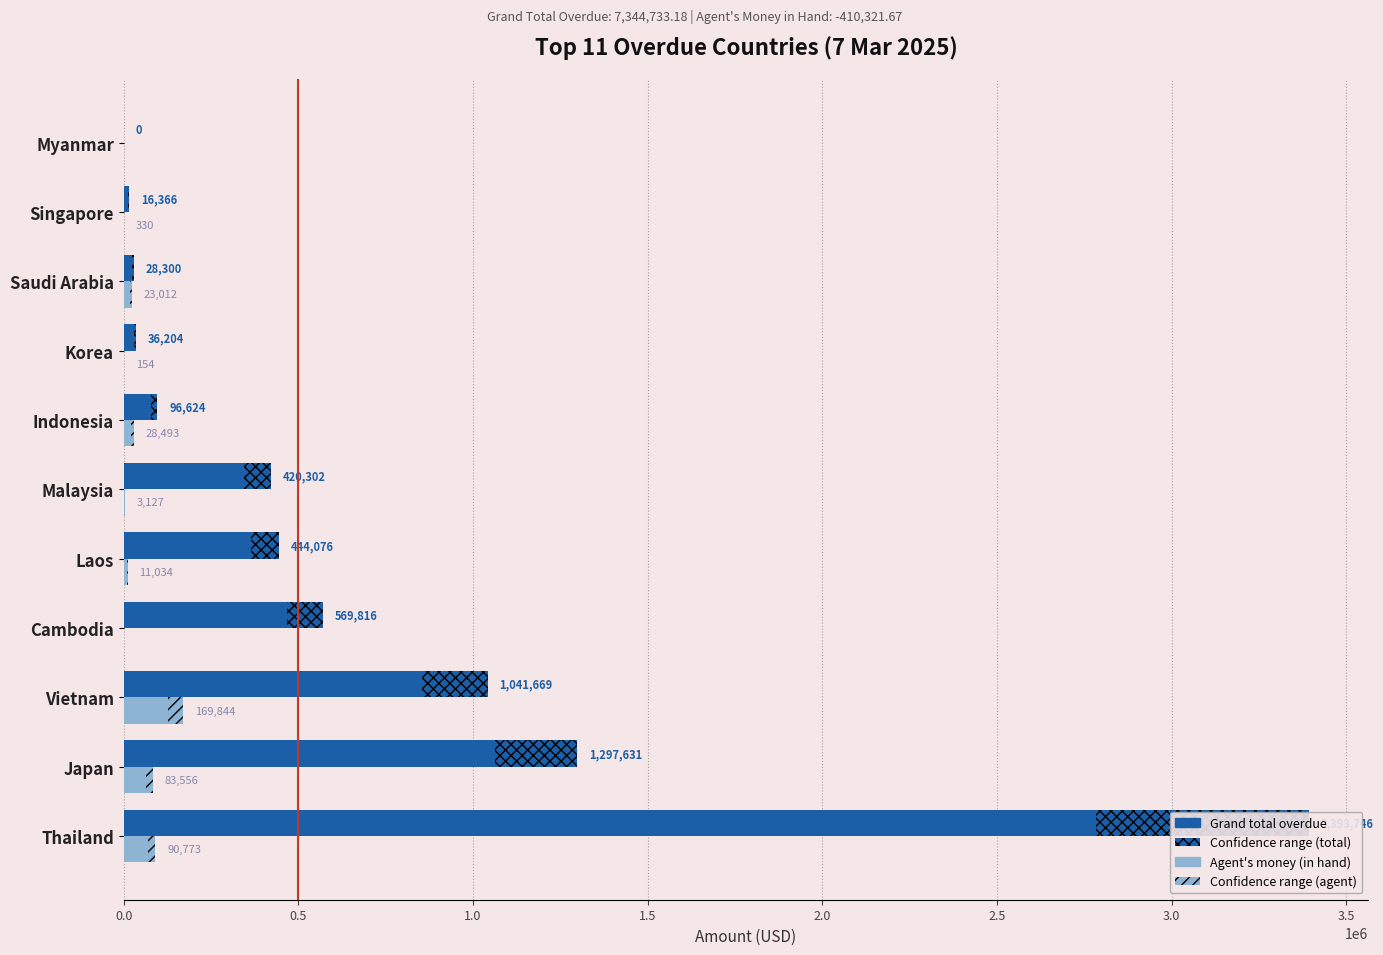

How many data points in Grand total overdue are less than 420302?

5